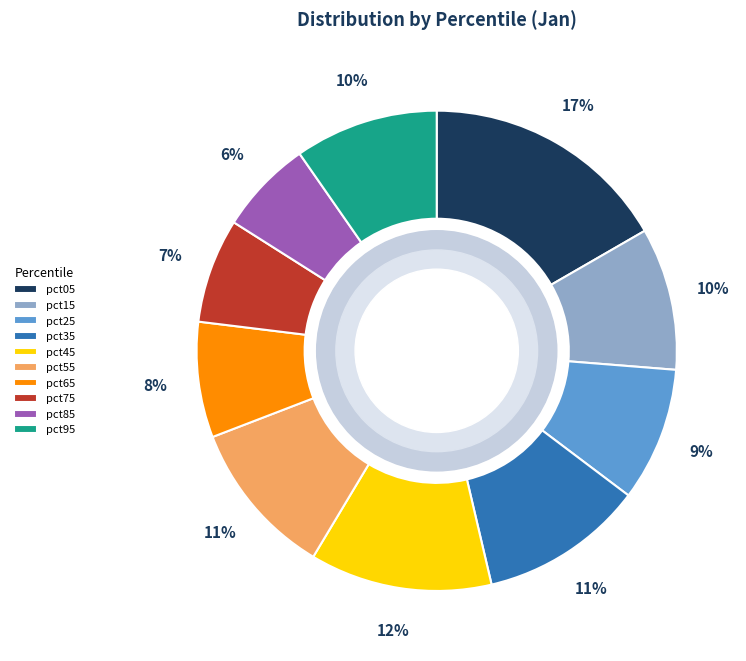

Which category has the biggest portion of the pie?

pct05